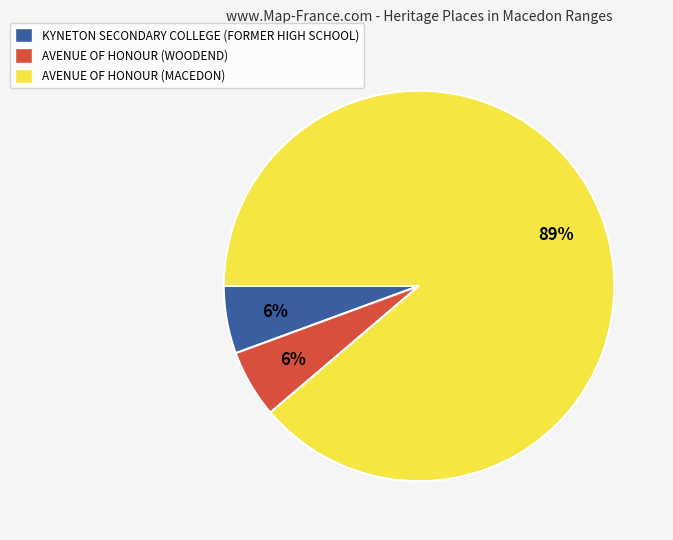

How many segments does this pie chart have?

3